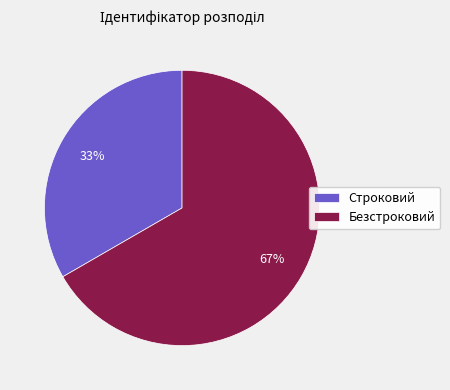

Count the number of slices in the pie.

2